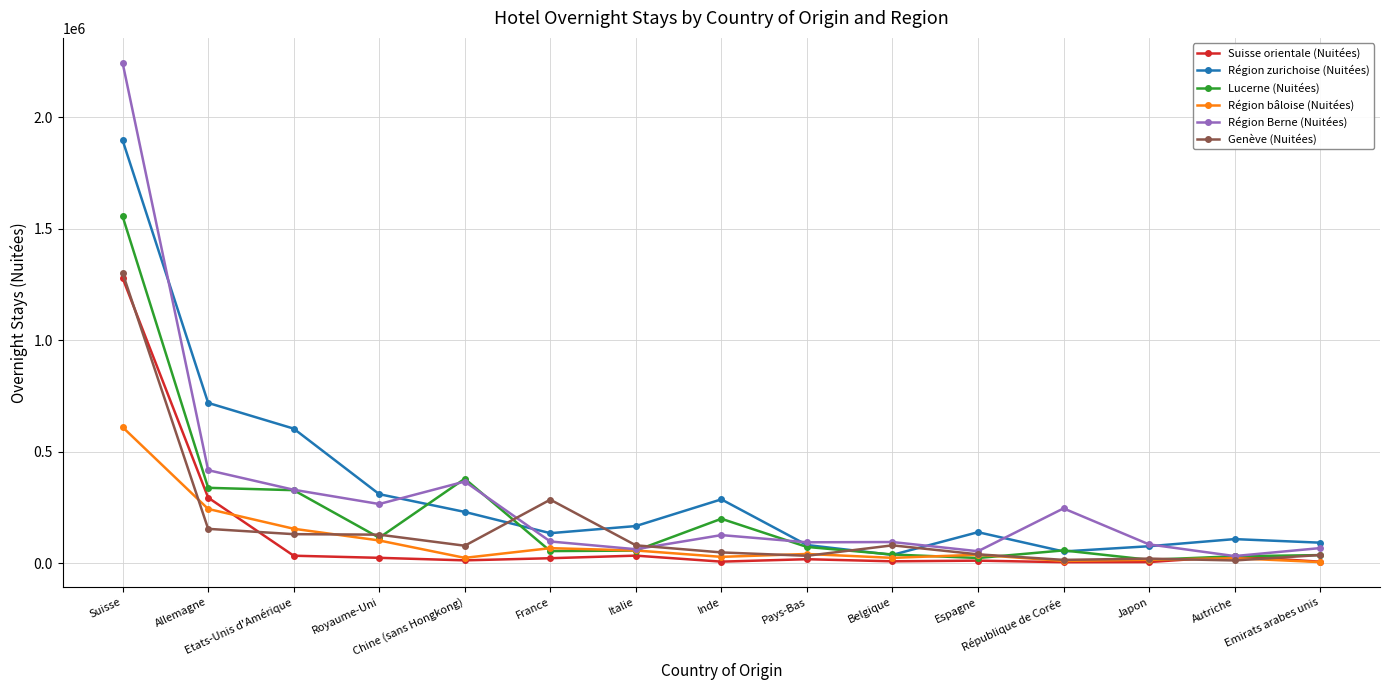

Which series has the widest spread of values?

Région Berne (Nuitées)